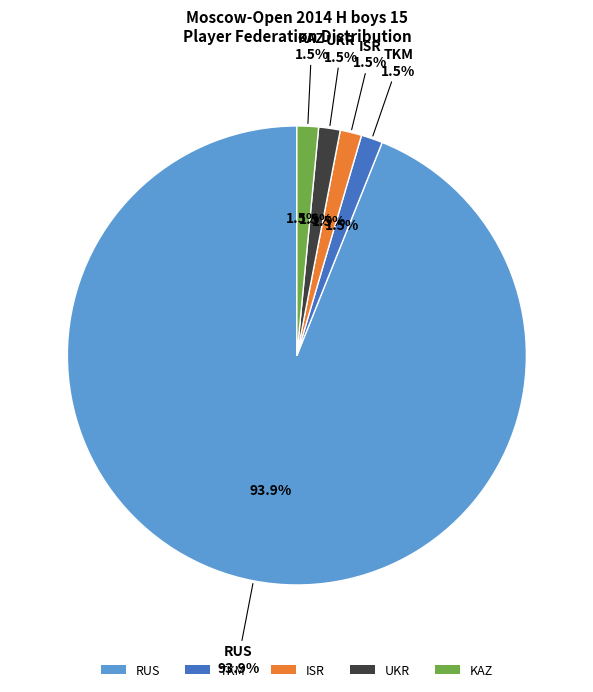

What is the smallest slice in the pie chart?

TKM